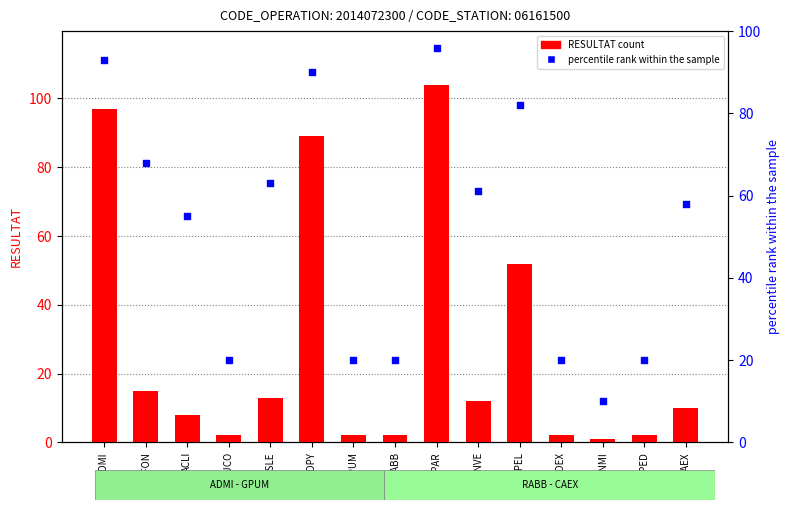

At how many categories does at least one series exceed 48?

9